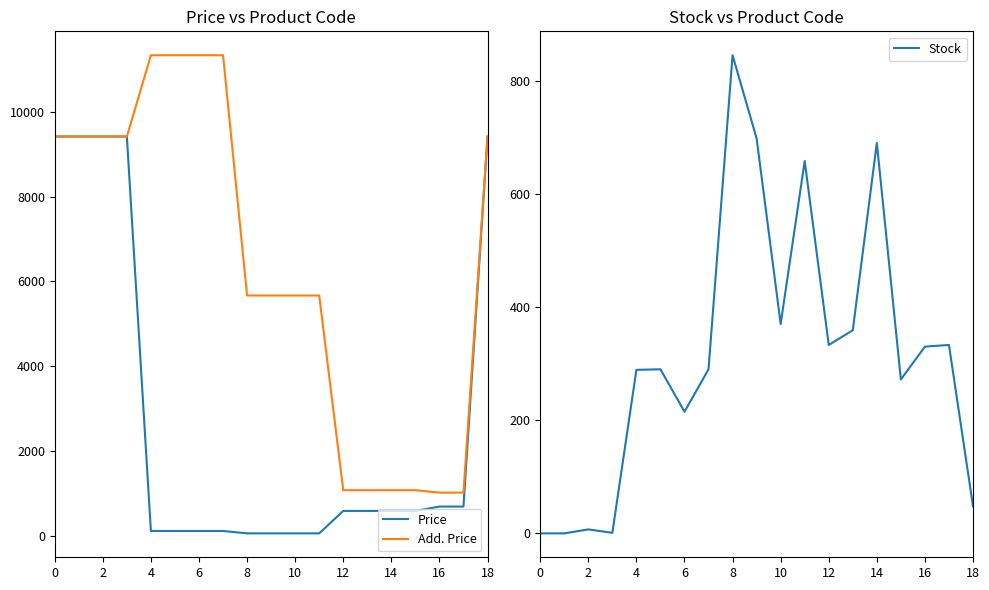

True or false: Price has more than 1 interior local peaks.

False